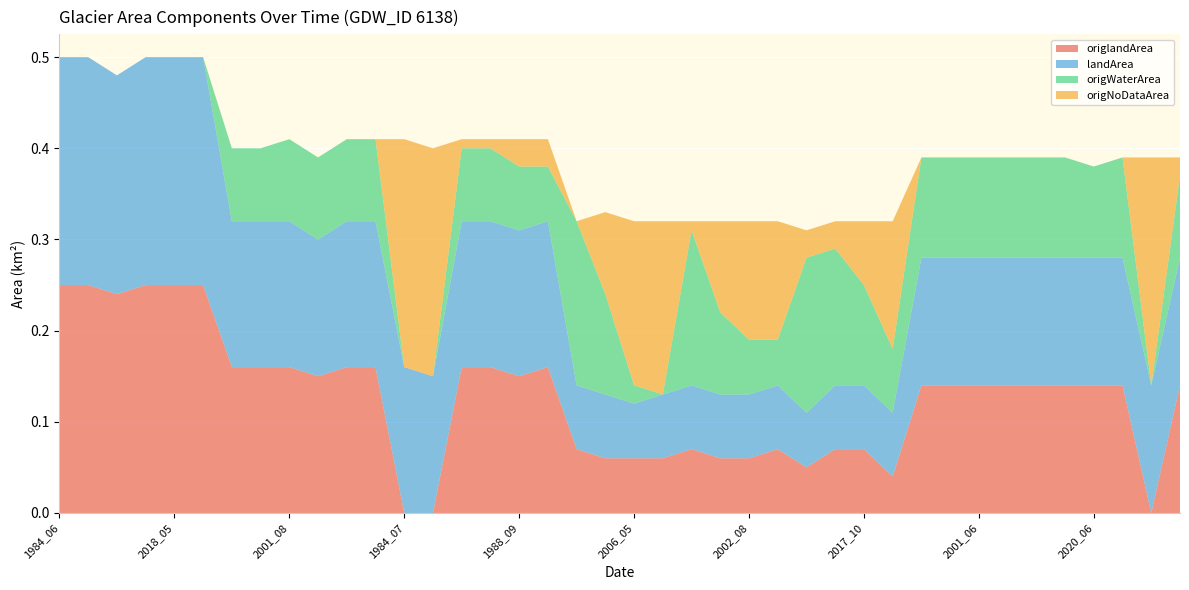

Reading left to right, what are all the values shown in this chart?

origlandArea: 1984_06=0.2	1984_08=0.2	2000_07=0.2	2003_06=0.2	2018_05=0.2	2019_07=0.2	1984_10=0.2	1990_04=0.2	2001_08=0.2	2005_09=0.1	2013_08=0.2	2015_08=0.2	1984_07=0.0	1984_09=0.0	2004_05=0.2	2020_05=0.2	1988_09=0.1	2014_05=0.2	2008_10=0.1	2010_05=0.1	2006_05=0.1	2002_05=0.1	2015_04=0.1	2009_04=0.1	2002_08=0.1	2003_09=0.1	1993_11=0.1	1999_10=0.1	2017_10=0.1	2010_04=0.0	1995_07=0.1	2000_08=0.1	2001_06=0.1	2001_07=0.1	2007_08=0.1	2013_06=0.1	2020_06=0.1	2021_07=0.1	1984_03=0.0	1996_09=0.1
landArea: 1984_06=0.2	1984_08=0.2	2000_07=0.2	2003_06=0.2	2018_05=0.2	2019_07=0.2	1984_10=0.2	1990_04=0.2	2001_08=0.2	2005_09=0.1	2013_08=0.2	2015_08=0.2	1984_07=0.2	1984_09=0.1	2004_05=0.2	2020_05=0.2	1988_09=0.2	2014_05=0.2	2008_10=0.1	2010_05=0.1	2006_05=0.1	2002_05=0.1	2015_04=0.1	2009_04=0.1	2002_08=0.1	2003_09=0.1	1993_11=0.1	1999_10=0.1	2017_10=0.1	2010_04=0.1	1995_07=0.1	2000_08=0.1	2001_06=0.1	2001_07=0.1	2007_08=0.1	2013_06=0.1	2020_06=0.1	2021_07=0.1	1984_03=0.1	1996_09=0.1
origWaterArea: 1984_06=0.0	1984_08=0.0	2000_07=0.0	2003_06=0.0	2018_05=0.0	2019_07=0.0	1984_10=0.1	1990_04=0.1	2001_08=0.1	2005_09=0.1	2013_08=0.1	2015_08=0.1	1984_07=0.0	1984_09=0.0	2004_05=0.1	2020_05=0.1	1988_09=0.1	2014_05=0.1	2008_10=0.2	2010_05=0.1	2006_05=0.0	2002_05=0.0	2015_04=0.2	2009_04=0.1	2002_08=0.1	2003_09=0.1	1993_11=0.2	1999_10=0.1	2017_10=0.1	2010_04=0.1	1995_07=0.1	2000_08=0.1	2001_06=0.1	2001_07=0.1	2007_08=0.1	2013_06=0.1	2020_06=0.1	2021_07=0.1	1984_03=0.0	1996_09=0.1
origNoDataArea: 1984_06=0.0	1984_08=0.0	2000_07=0.0	2003_06=0.0	2018_05=0.0	2019_07=0.0	1984_10=0.0	1990_04=0.0	2001_08=0.0	2005_09=0.0	2013_08=0.0	2015_08=0.0	1984_07=0.2	1984_09=0.2	2004_05=0.0	2020_05=0.0	1988_09=0.0	2014_05=0.0	2008_10=0.0	2010_05=0.1	2006_05=0.2	2002_05=0.2	2015_04=0.0	2009_04=0.1	2002_08=0.1	2003_09=0.1	1993_11=0.0	1999_10=0.0	2017_10=0.1	2010_04=0.1	1995_07=0.0	2000_08=0.0	2001_06=0.0	2001_07=0.0	2007_08=0.0	2013_06=0.0	2020_06=0.0	2021_07=0.0	1984_03=0.2	1996_09=0.0